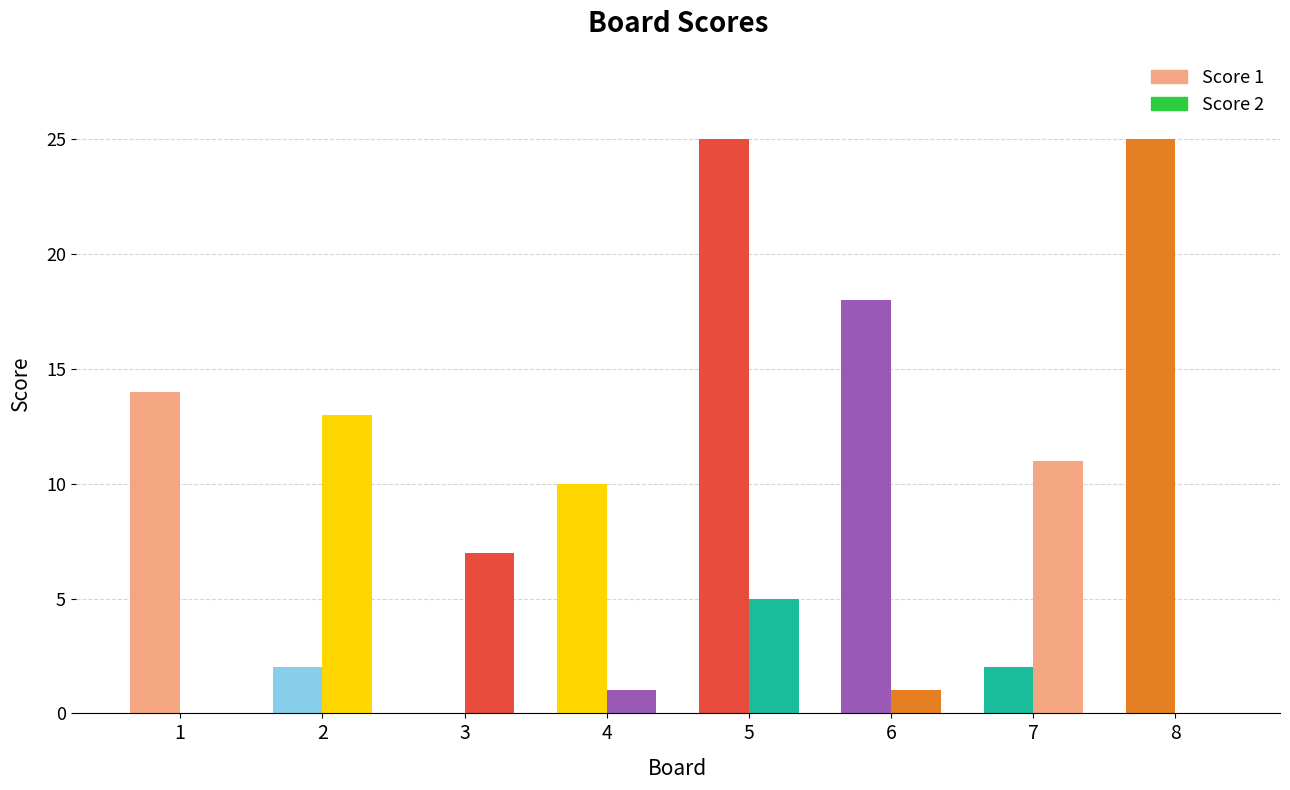

Which category has the highest value across all series?

5